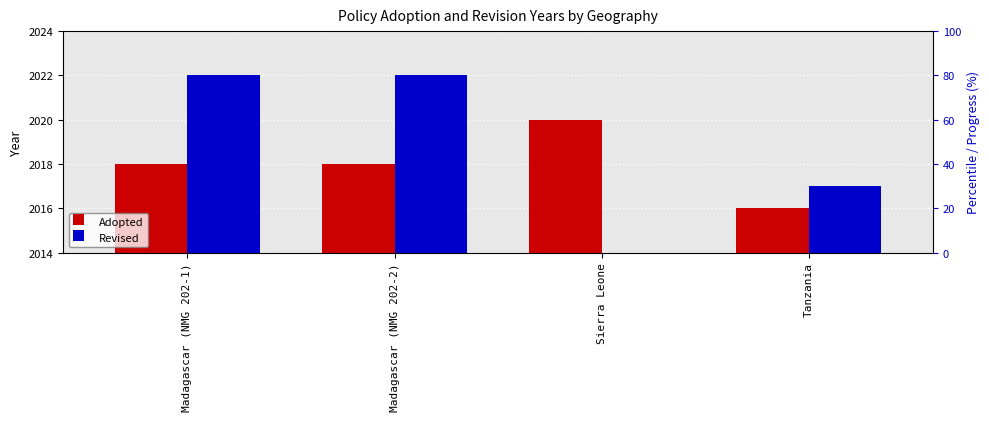

Which series changed the most between Madagascar (NMG 202-1) and Tanzania?

Revised